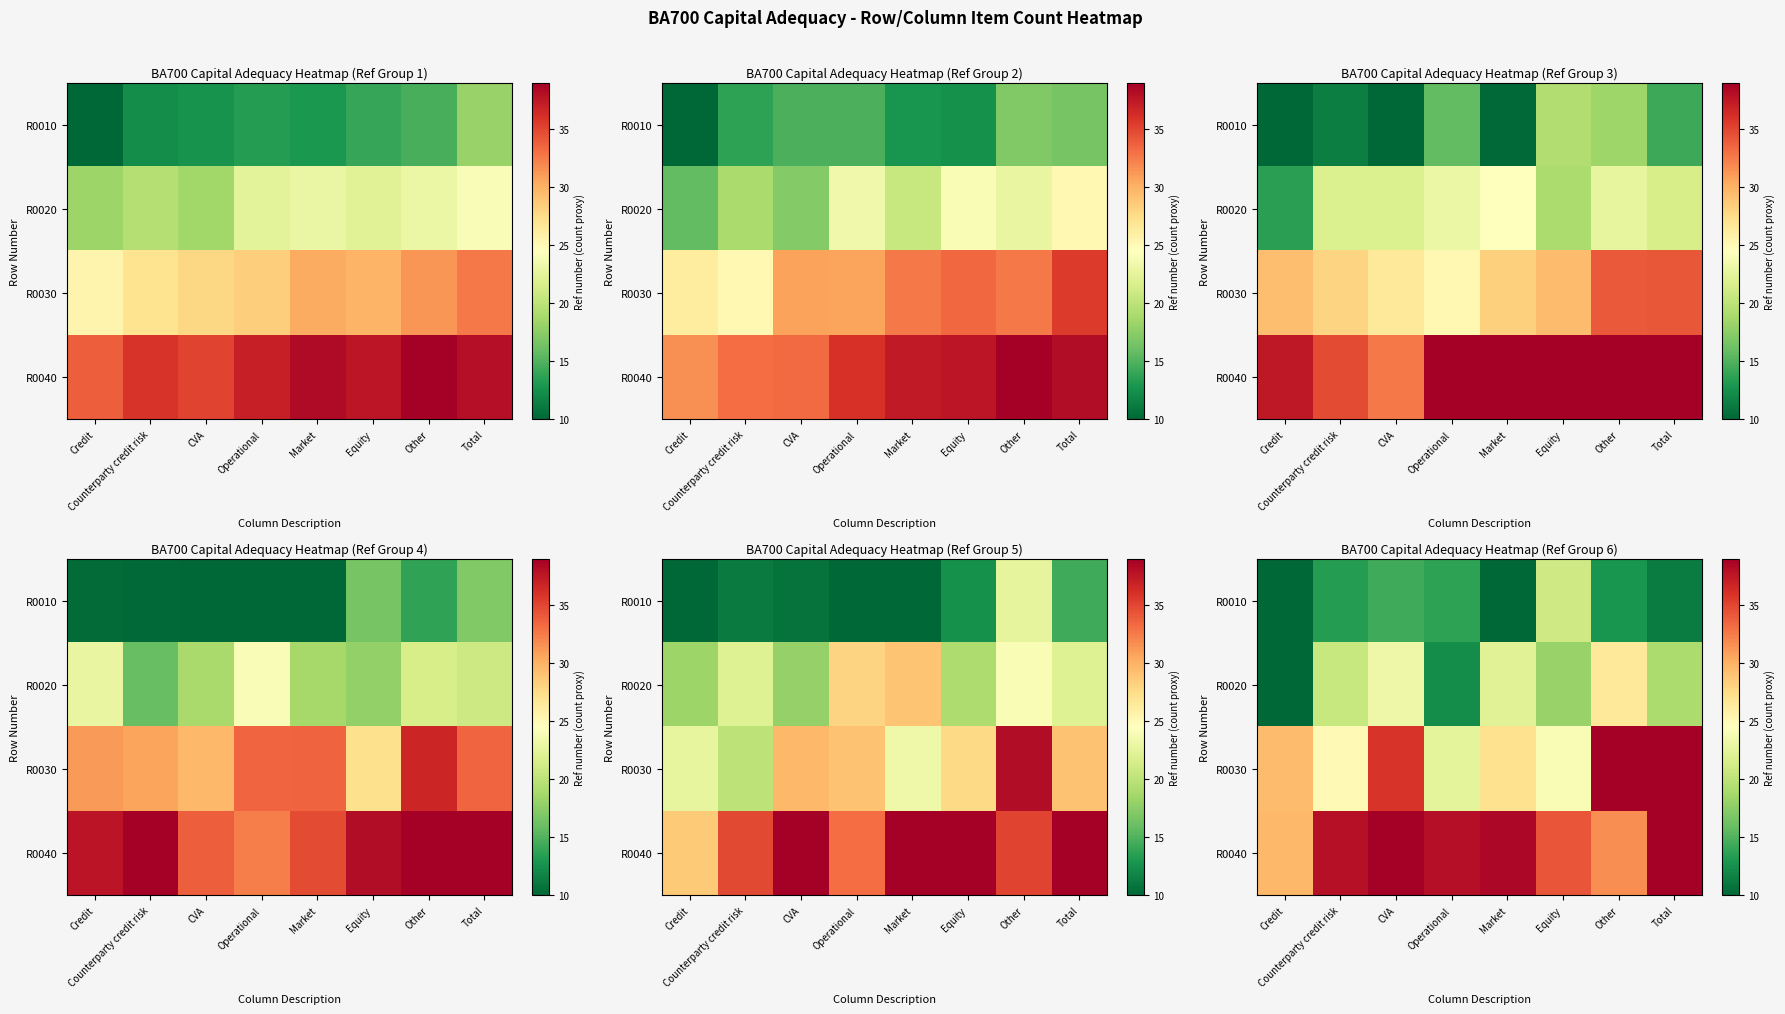

What is the difference between the highest and lowest values at Market?

31.9